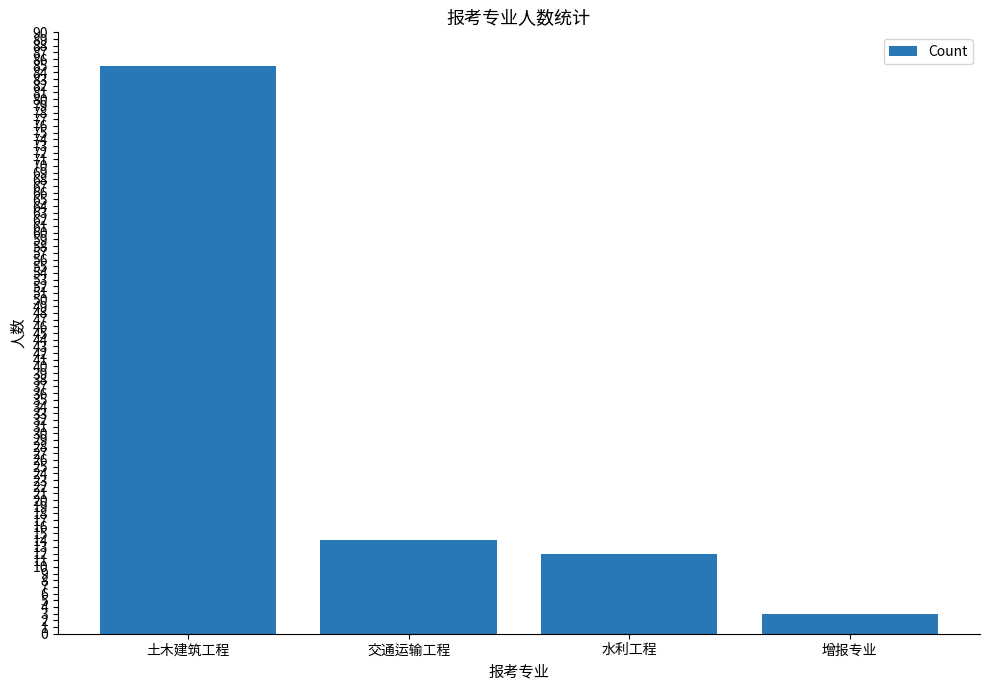

The chart shows a value of 51 at 土木建筑工程. True or false?

False